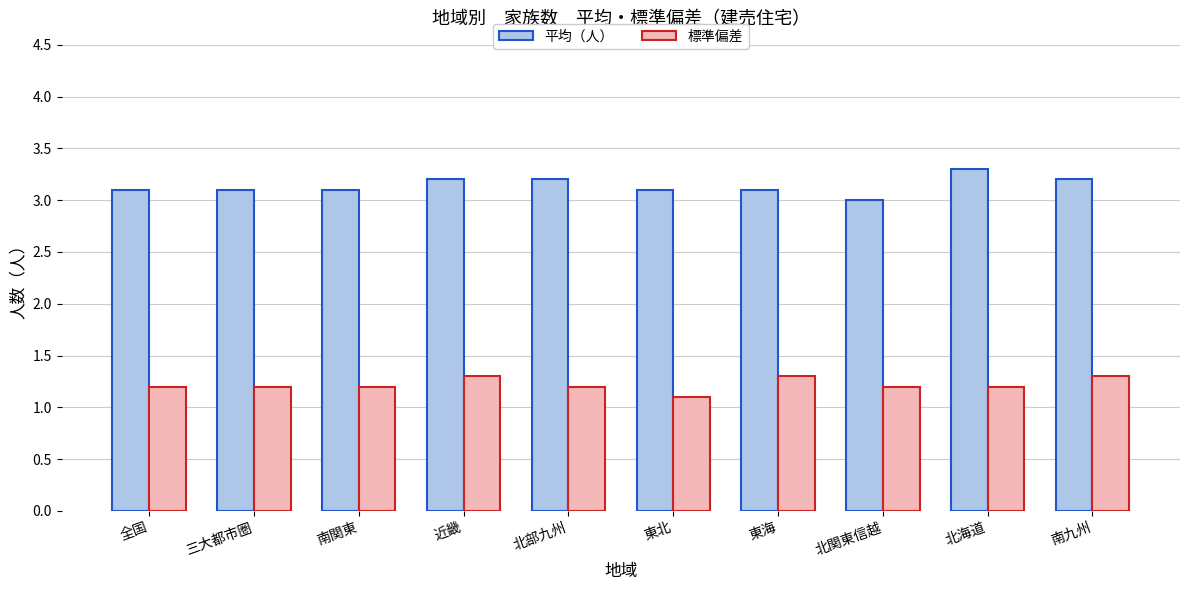

Reading left to right, transcribe all the data shown in this chart.

平均（人）: 3.1	3.1	3.1	3.2	3.2	3.1	3.1	3.0	3.3	3.2
標準偏差: 1.2	1.2	1.2	1.3	1.2	1.1	1.3	1.2	1.2	1.3